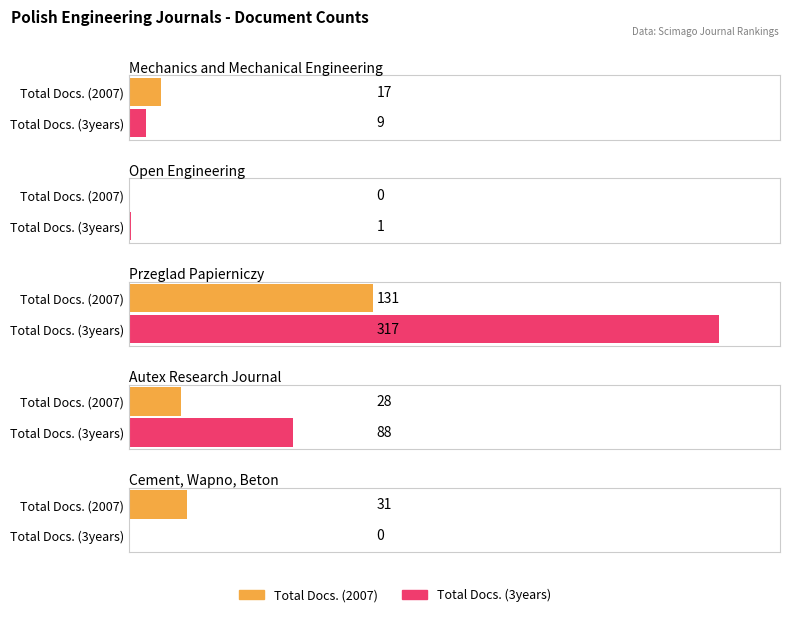

Which series has the largest range (max minus min)?

Total Docs. (3years)